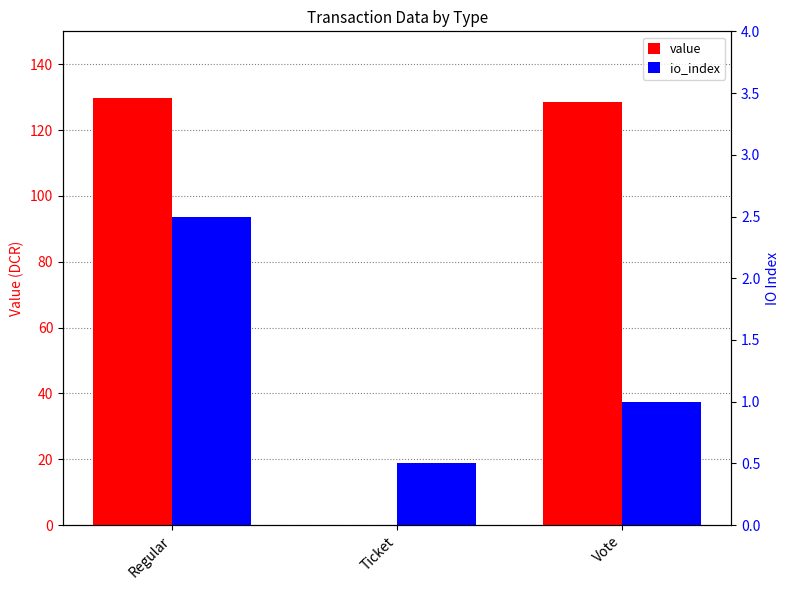

Is the value of value at Ticket greater than the value of io_index at Regular?

No